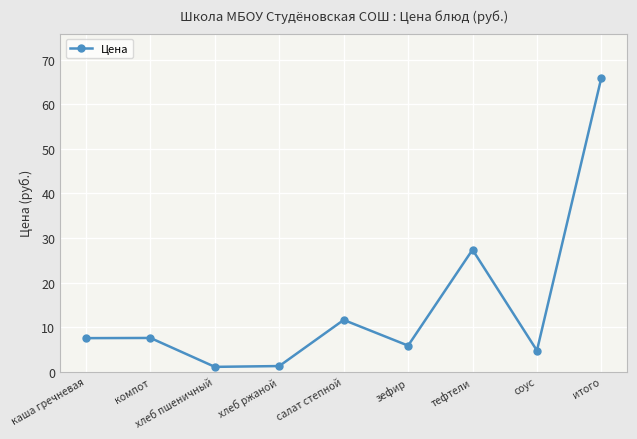

What is the label of the 7th point from the left?

тефтели